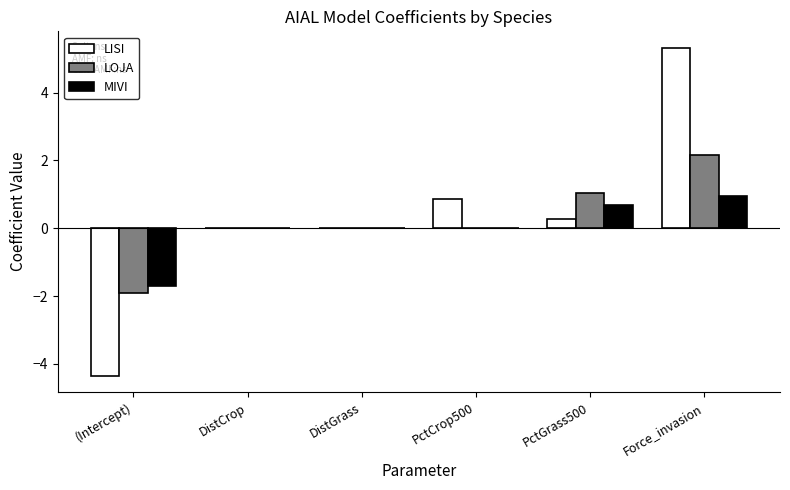

What is the total value across all series at PctCrop500?

0.9